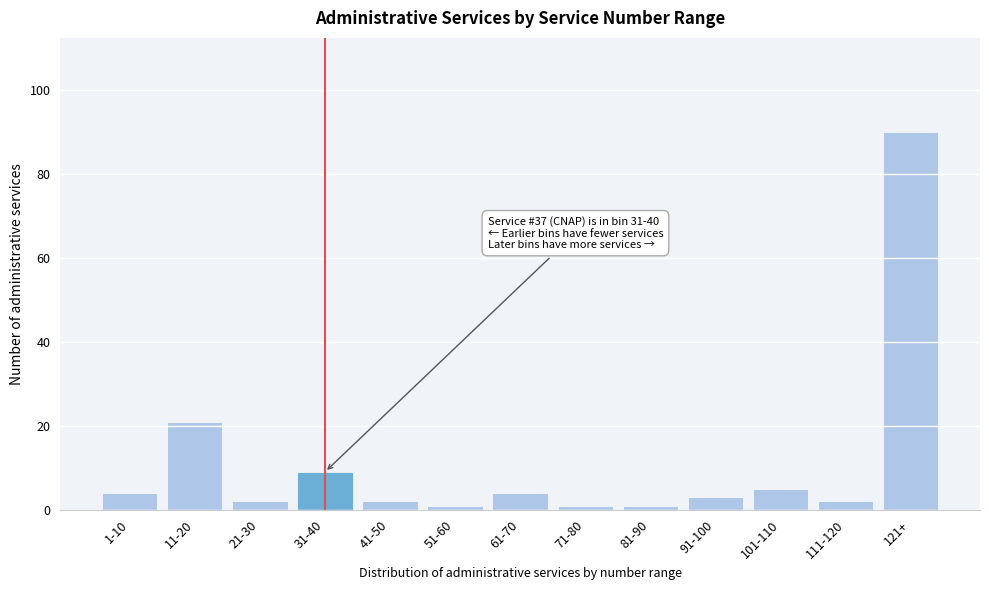

Reading left to right, what are all the values shown in this chart?

1-10=4	11-20=21	21-30=2	31-40=9	41-50=2	51-60=1	61-70=4	71-80=1	81-90=1	91-100=3	101-110=5	111-120=2	121+=90